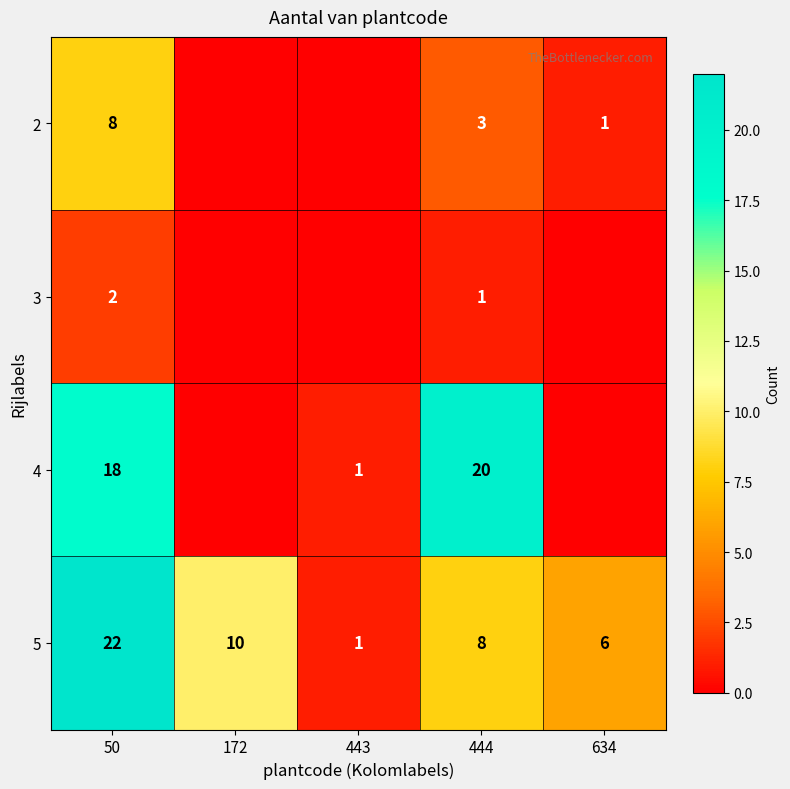

Count the number of categories in the chart.

5